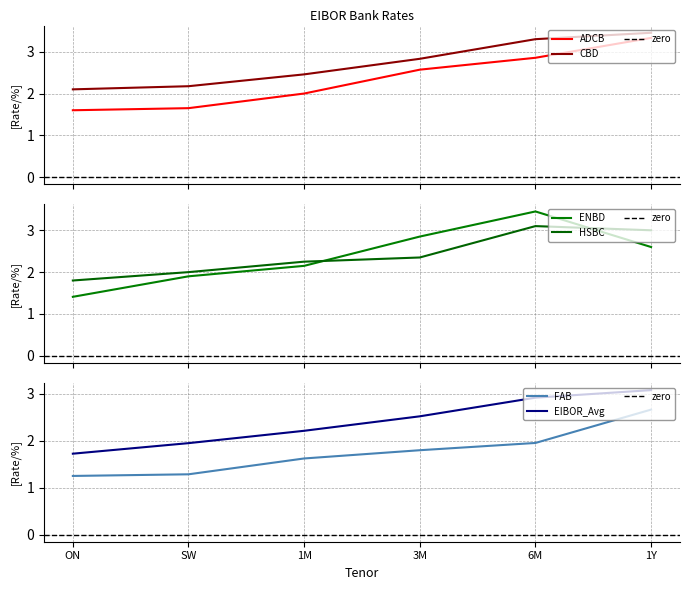

Is this an area chart (filled region under the line)?

No